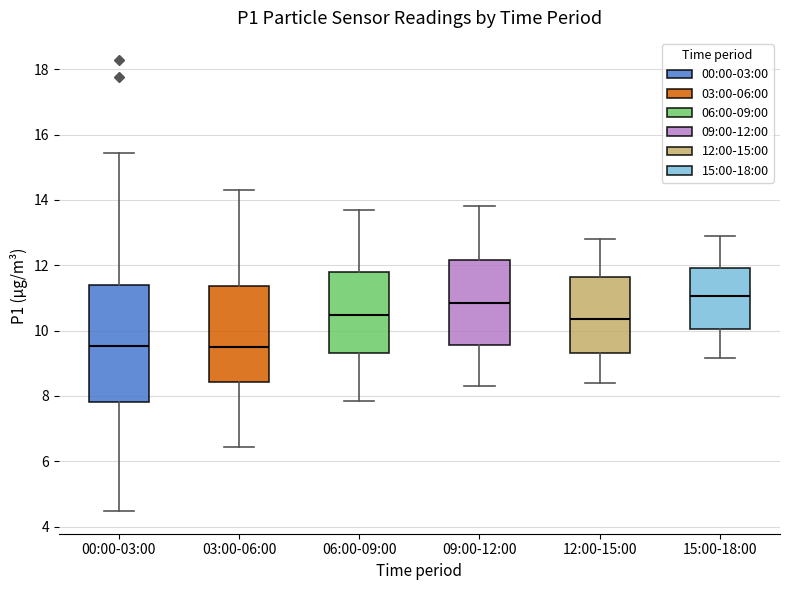

Reading left to right, transcribe this box plot: for each box, give where its median line is, the range the box spans, and where its two whiskers end, as read against the y-axis. The values are not printed on the chart, so give them approximately, as read against the axis.

00:00-03:00: median 9.6, box 7.8 to 11.4, whiskers 4.4 to 15.4
03:00-06:00: median 9.6, box 8.4 to 11.4, whiskers 6.4 to 14.4
06:00-09:00: median 10.4, box 9.4 to 11.8, whiskers 7.8 to 13.8
09:00-12:00: median 10.8, box 9.6 to 12.2, whiskers 8.4 to 13.8
12:00-15:00: median 10.4, box 9.4 to 11.6, whiskers 8.4 to 12.8
15:00-18:00: median 11.0, box 10.0 to 12.0, whiskers 9.2 to 13.0